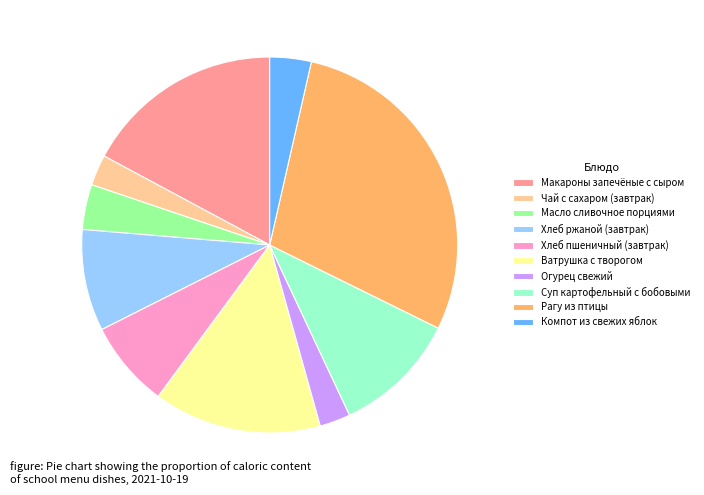

True or false: Суп картофельный с бобовыми accounts for 11% of the total.

True